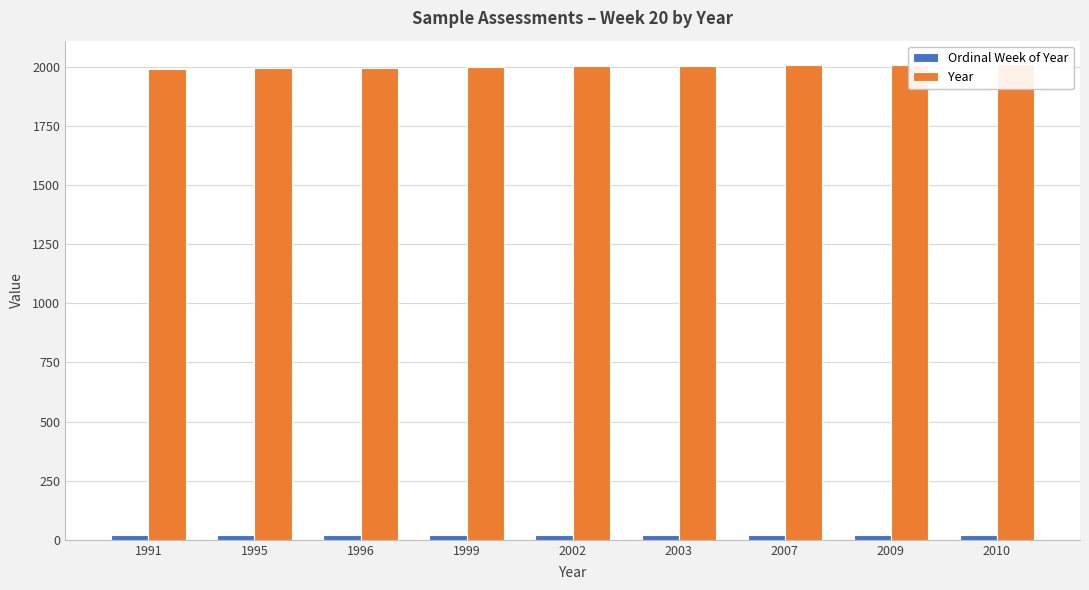

What is the difference between the maximum and minimum values in the Year series?

19